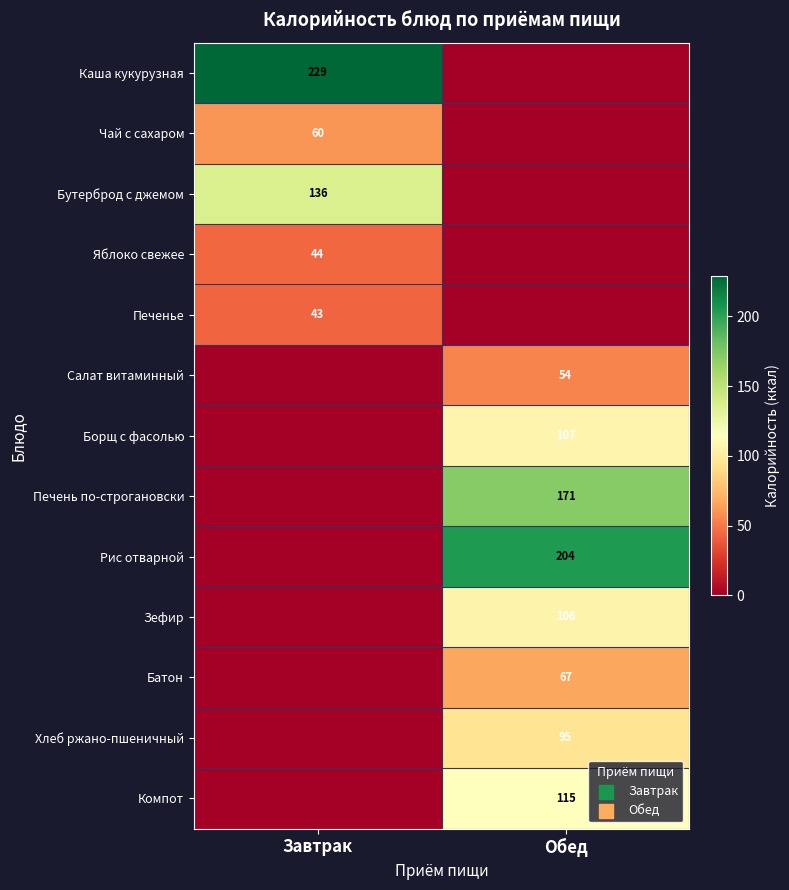

Is it true that Печенье equals 65 at Завтрак?

False